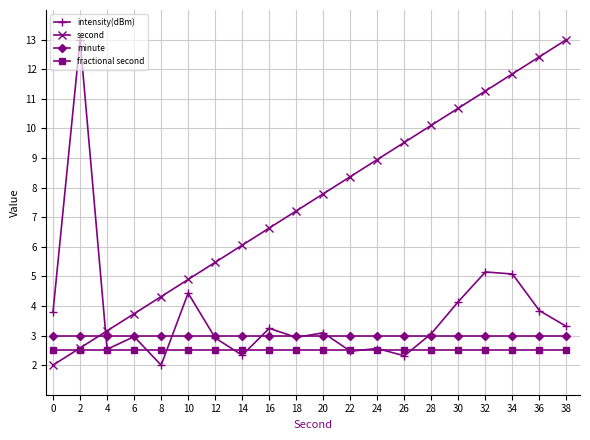

At which category does intensity(dBm) reach its first local peak?

2